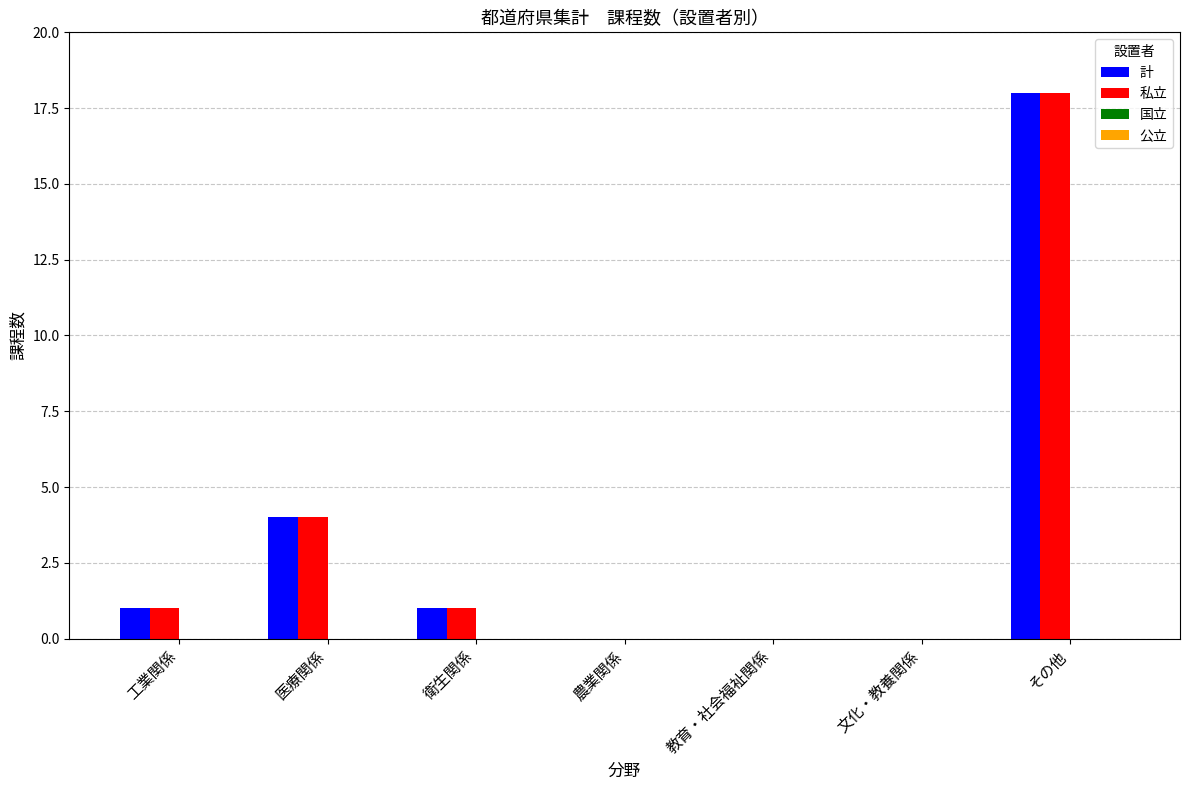

Reading left to right, transcribe all the data shown in this chart.

計: 工業関係=1	医療関係=4	衛生関係=1	農業関係=0	教育・社会福祉関係=0	文化・教養関係=0	その他=18
私立: 工業関係=1	医療関係=4	衛生関係=1	農業関係=0	教育・社会福祉関係=0	文化・教養関係=0	その他=18